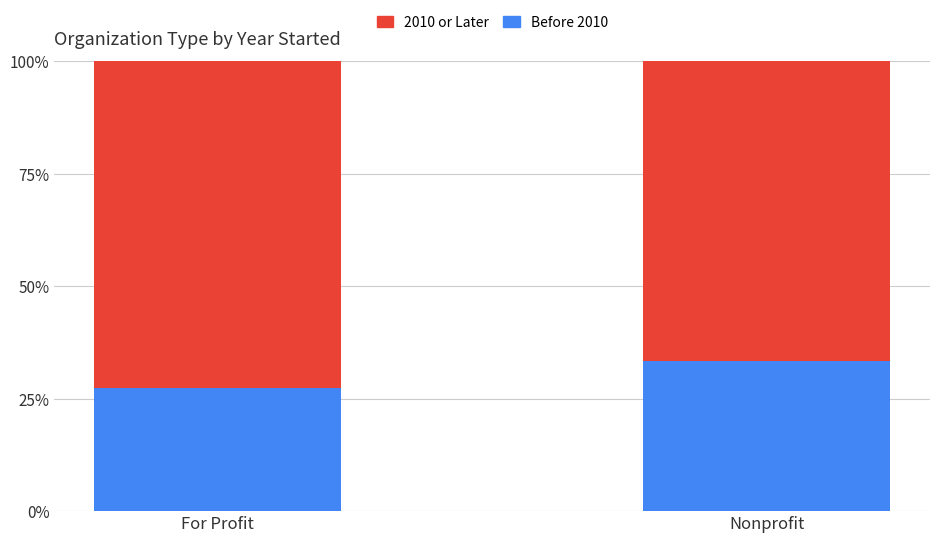

Is it true that Before 2010 equals 27.3 at For Profit?

True